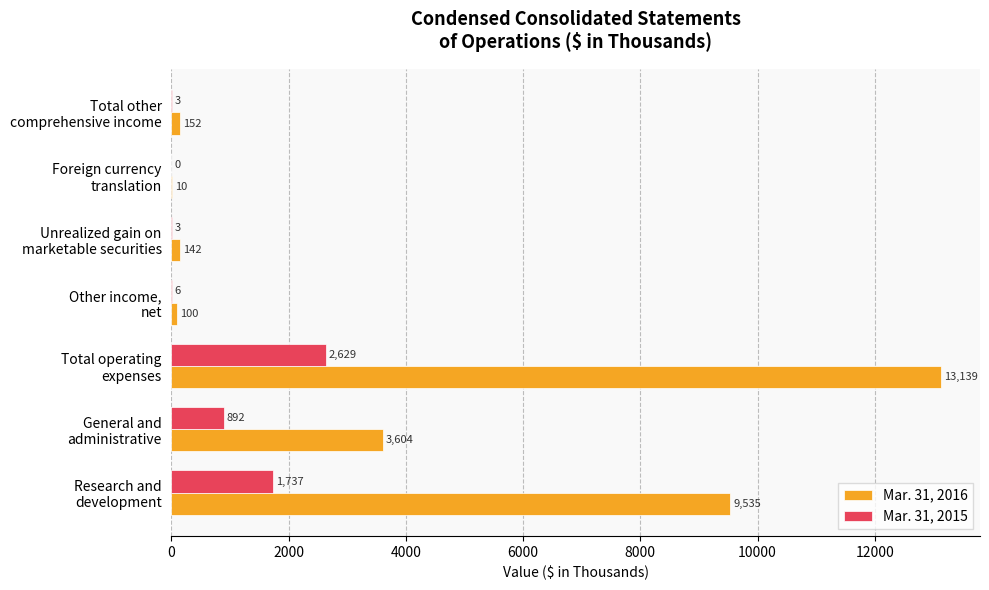

Which series has the largest total across all categories?

Mar. 31, 2016